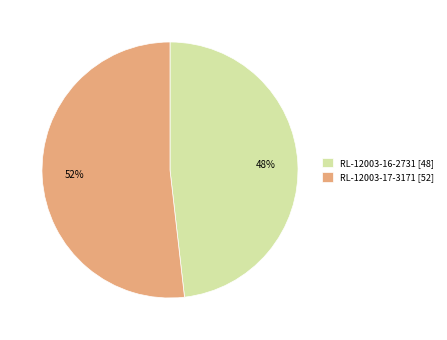

Between RL-12003-16-2731 [48] and RL-12003-17-3171 [52], which is larger?

RL-12003-17-3171 [52]